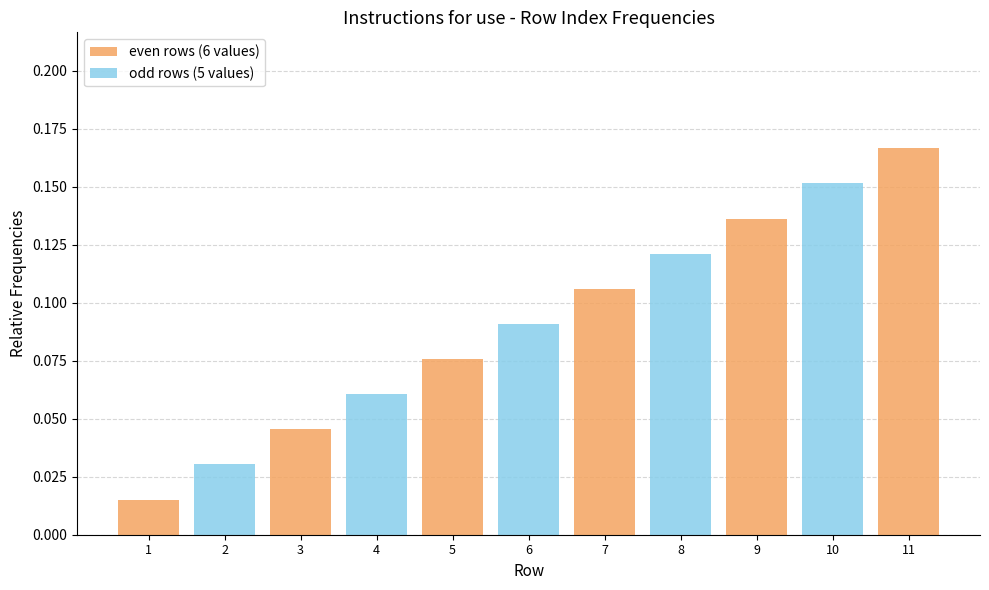

What is the approximate value of odd rows (5 values) at 8?

0.1